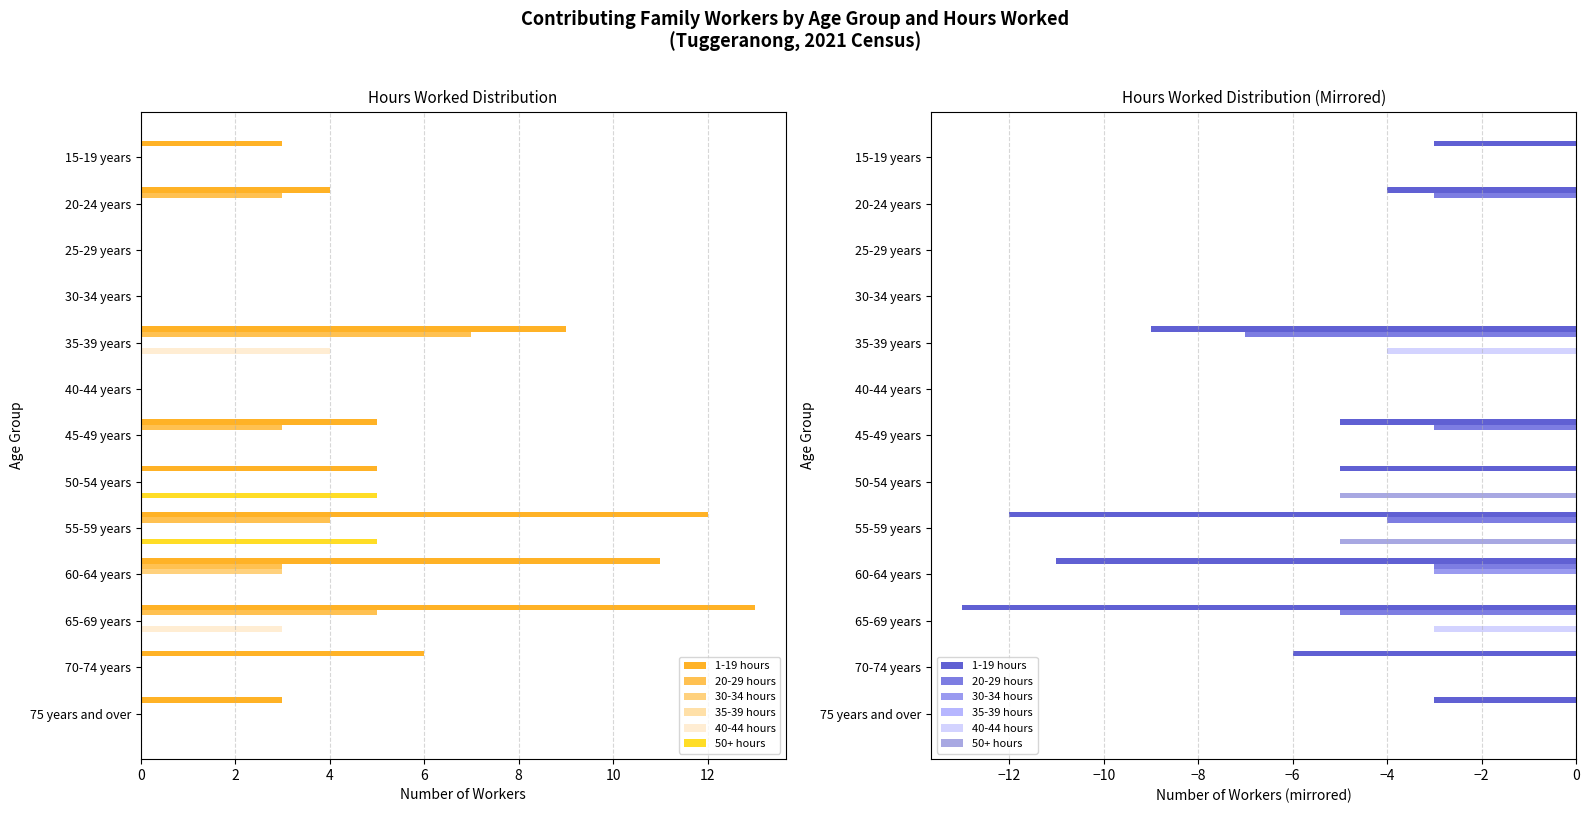

Is it true that 1-19 hours equals -3.0 at 15-19 years?

True